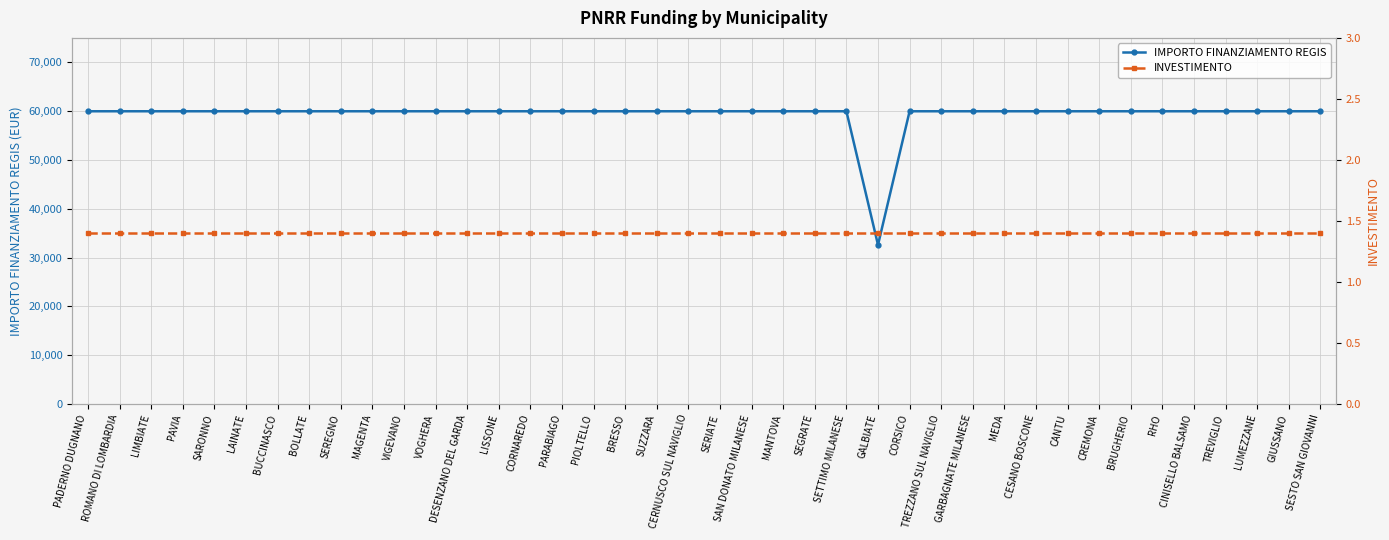

What is the label of the 40th point from the right?

PADERNO DUGNANO